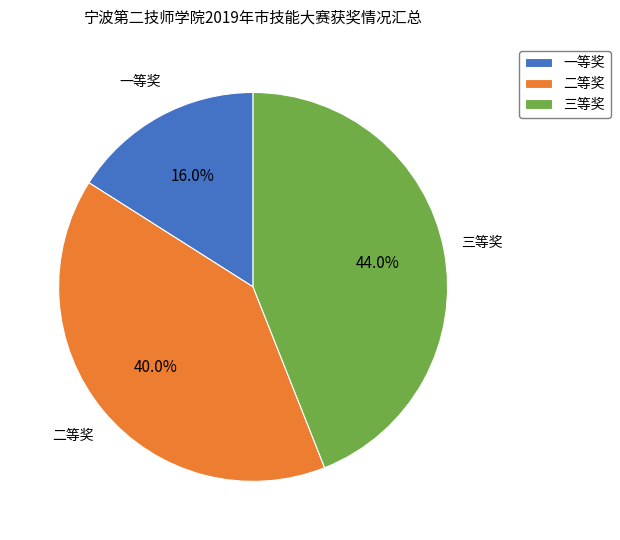

What is the smallest slice in the pie chart?

一等奖